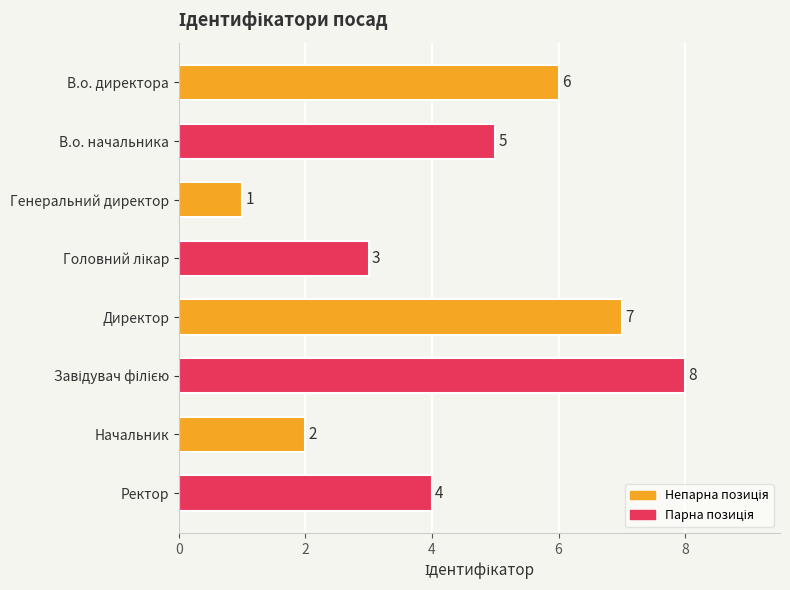

Reading top to bottom, list all the values displayed in this chart.

6	5	1	3	7	8	2	4